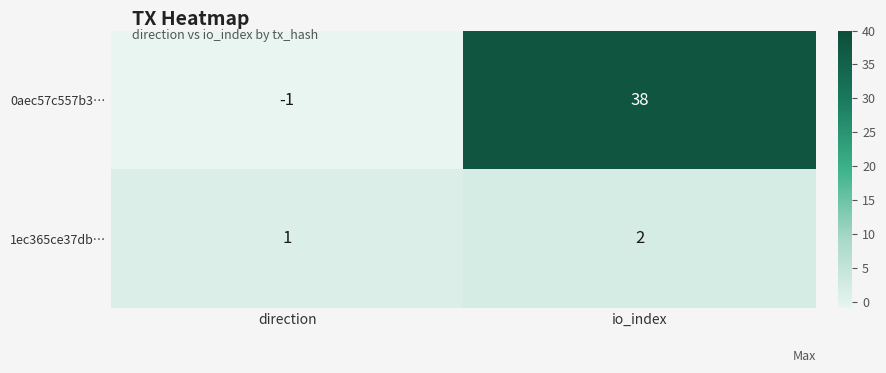

What is the difference between the 0aec57c557b3… values at direction and io_index?

39